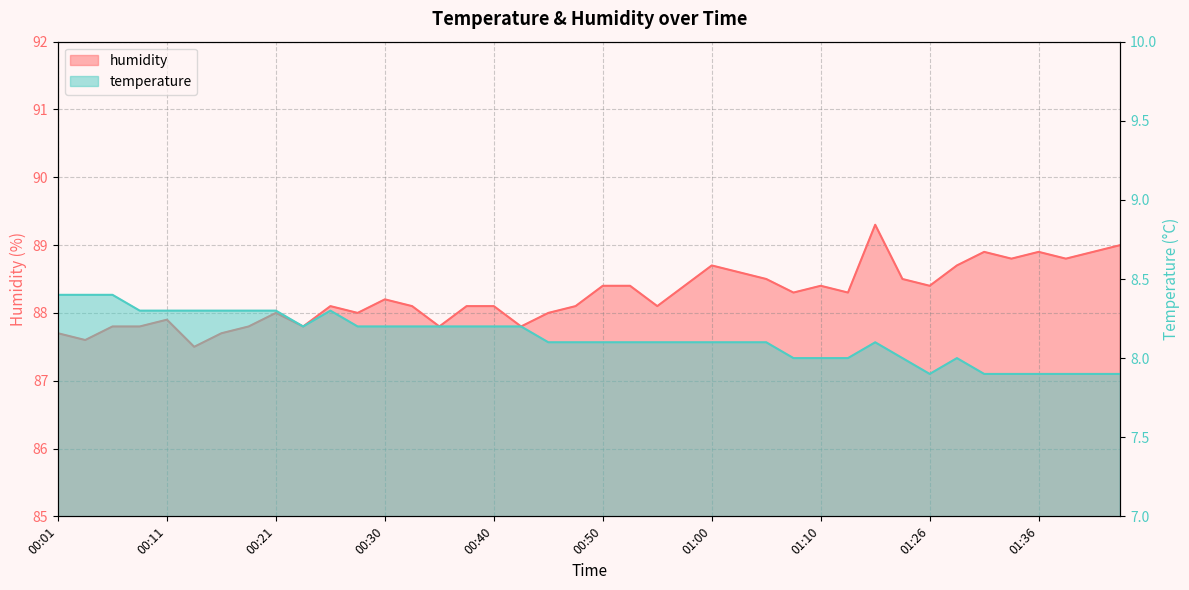

True or false: temperature and humidity cross at least once.

False